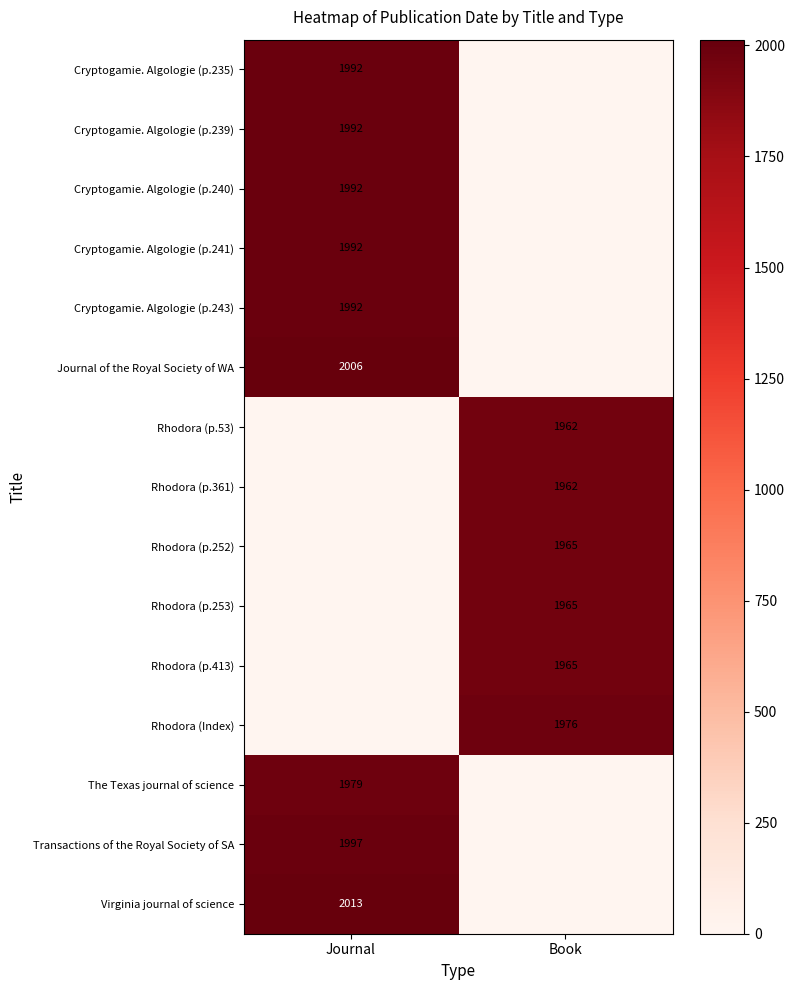

True or false: Rhodora (Index) has a value of 2977 at Book.

False